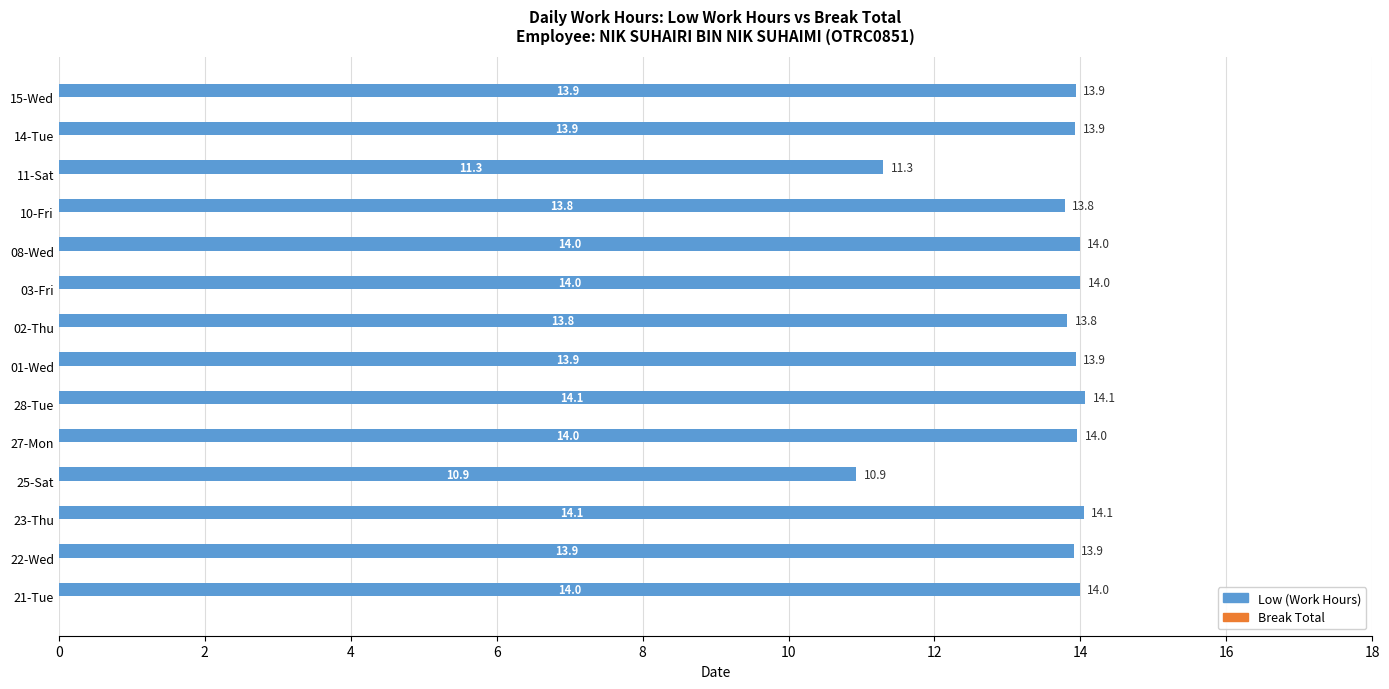

What is the change in value from 22-Wed to 03-Fri?

+0.1